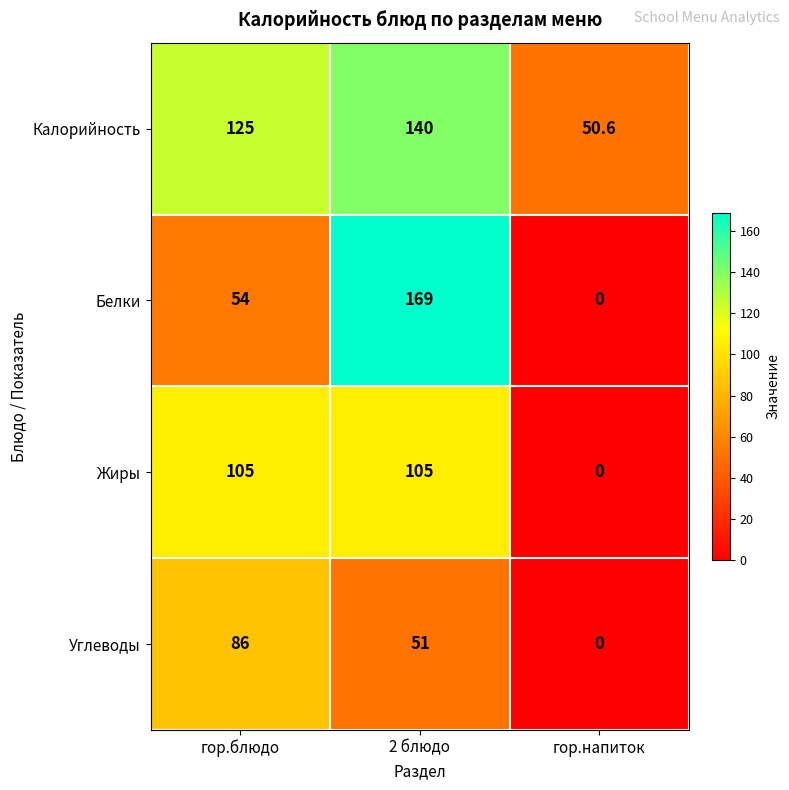

What is the spread (max minus min) of values at гор.напиток?

50.6